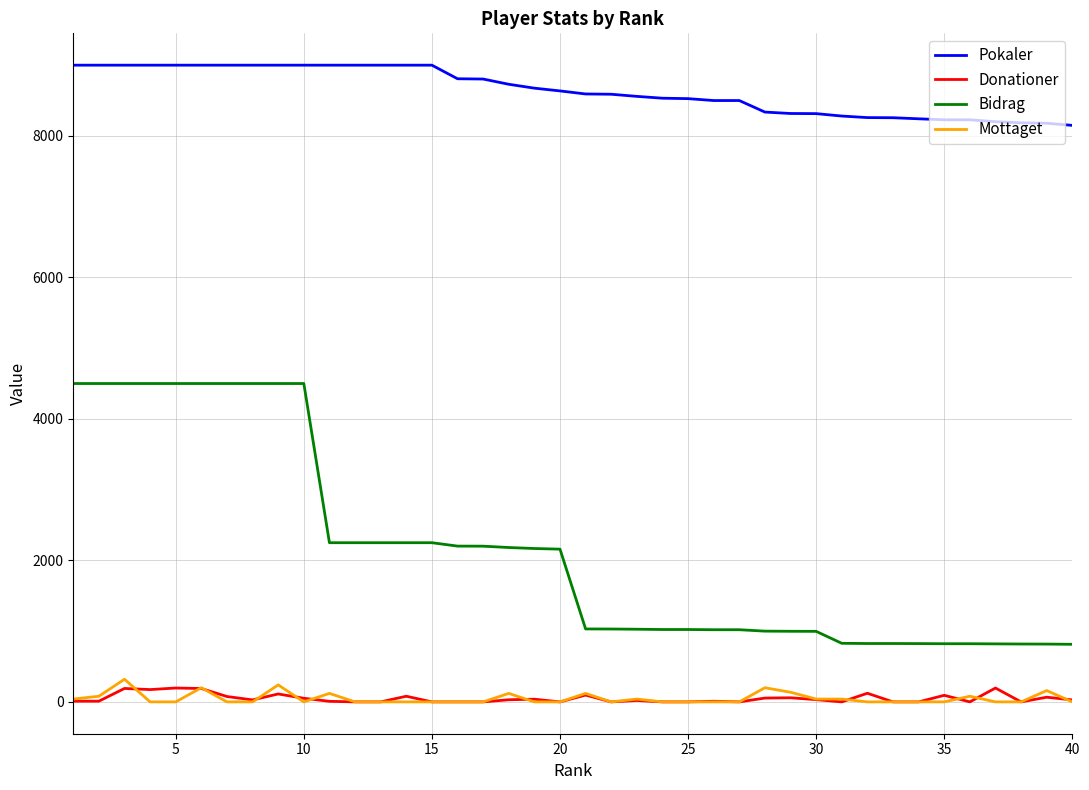

At how many categories does at least one series exceed 1979?

40